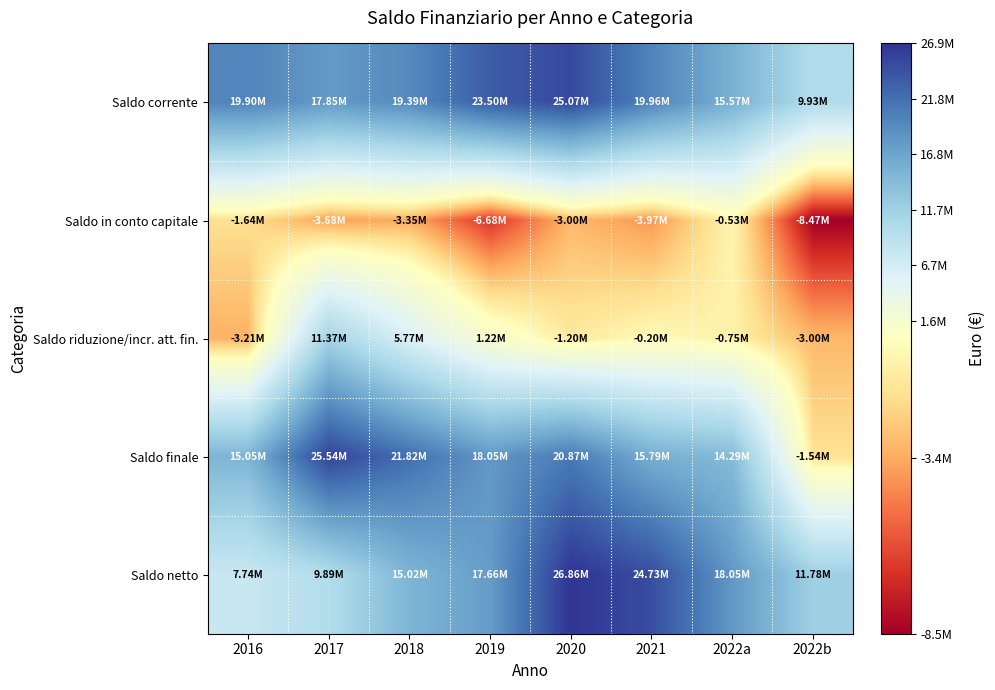

At which label does Saldo in conto capitale first exceed -3347936?

2016